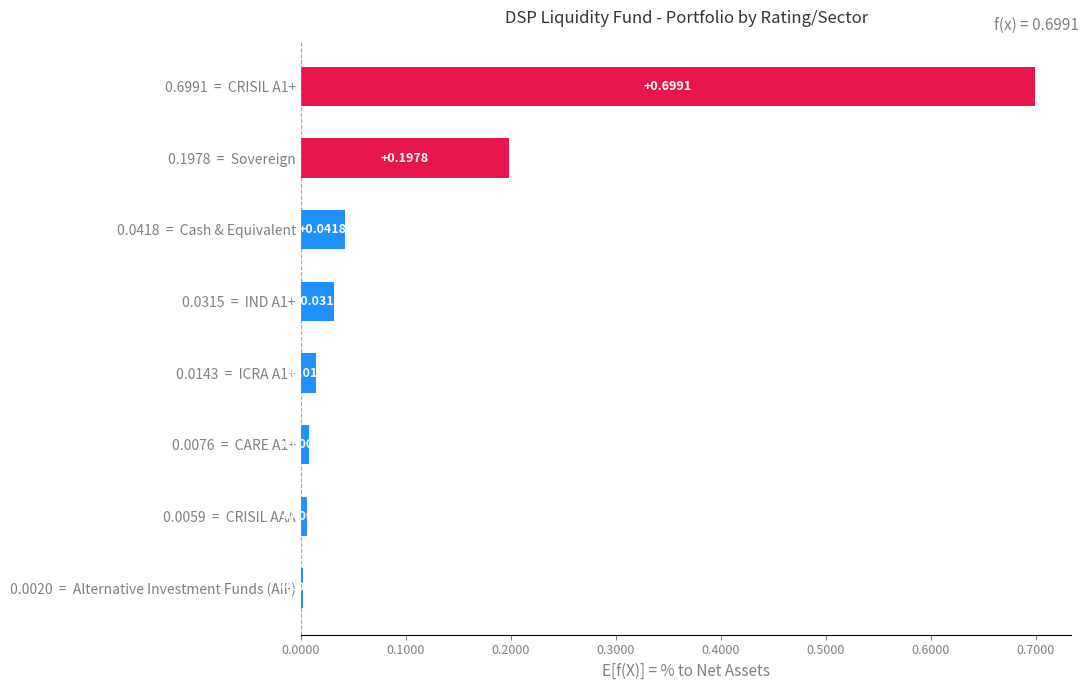

Which category has the lowest value across all series?

Alternative Investment Funds (AIF)